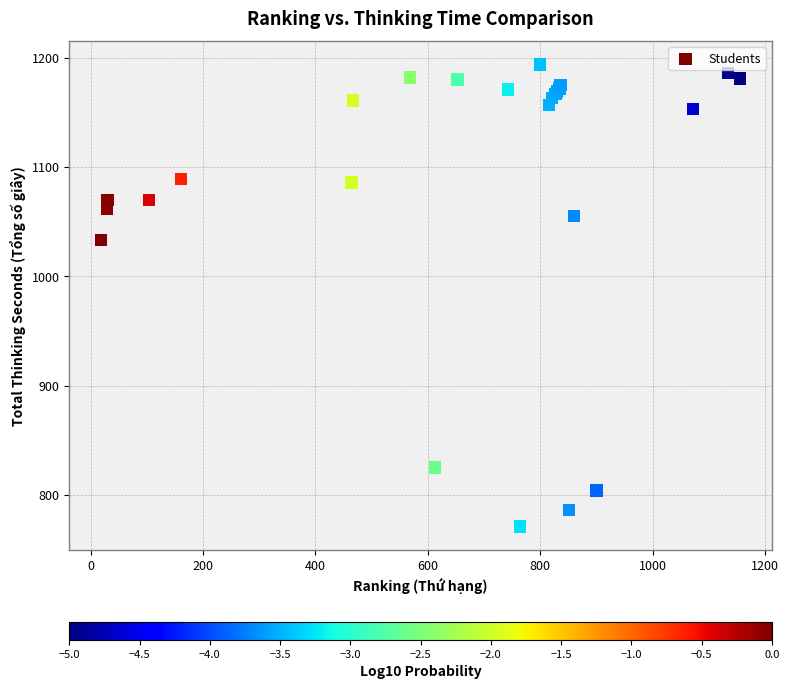

What Y value in the scatter plot is closest to 982?

1033